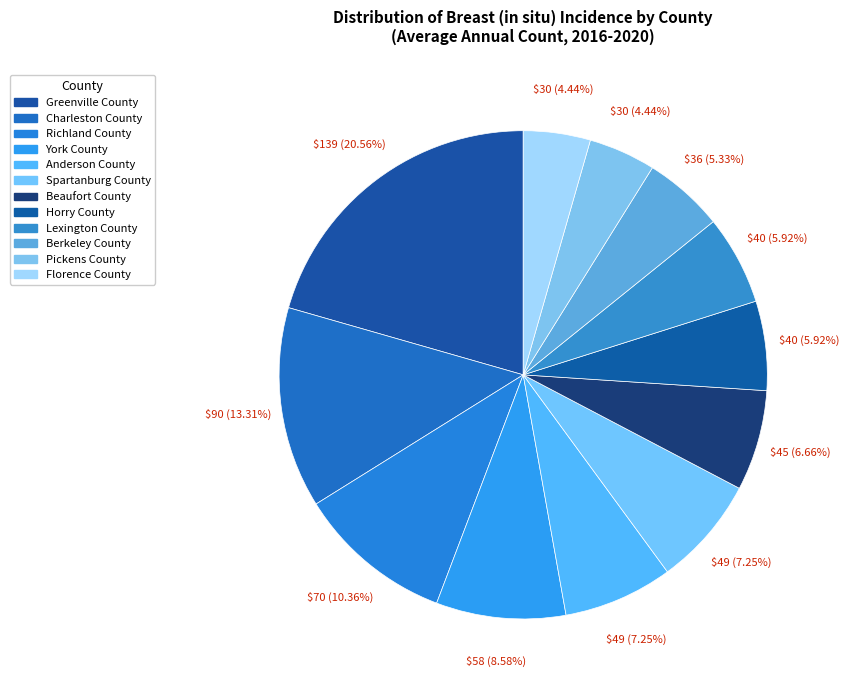

The Berkeley County slice represents 5% of the pie. True or false?

True